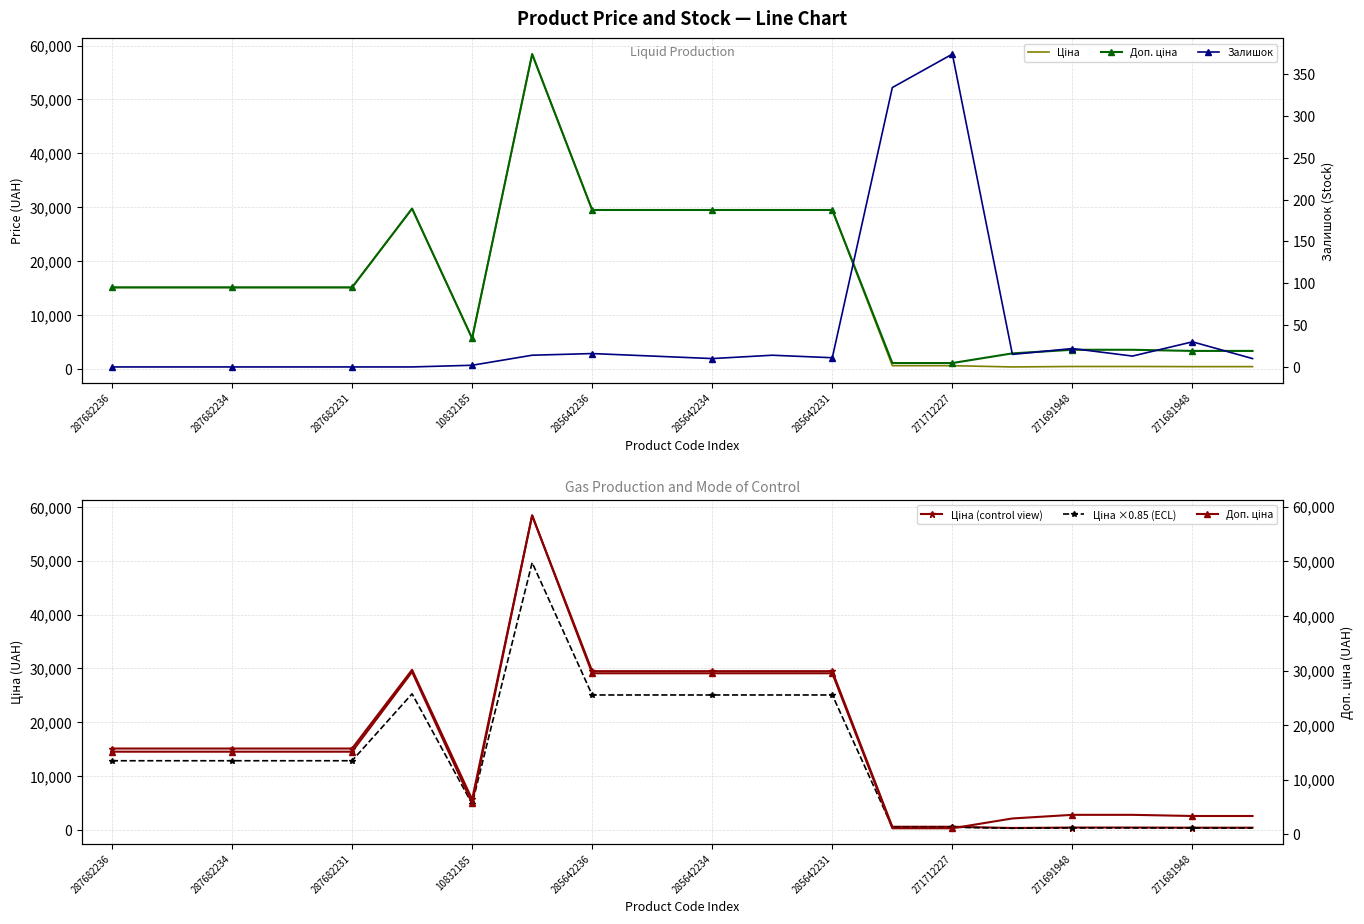

True or false: Ціна (control view) has more than 1 interior local peaks.

True